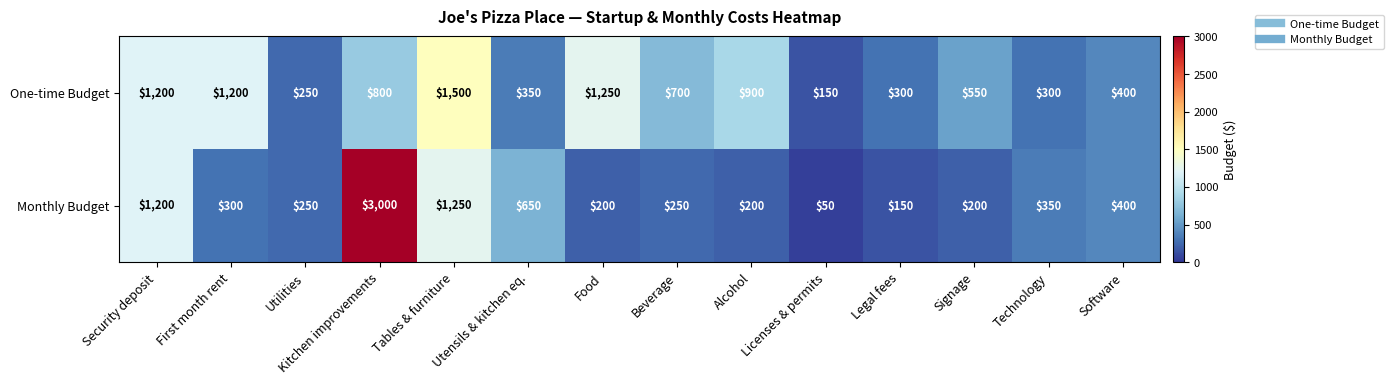

At which label is Monthly Budget closest to 1525?

Tables & furniture